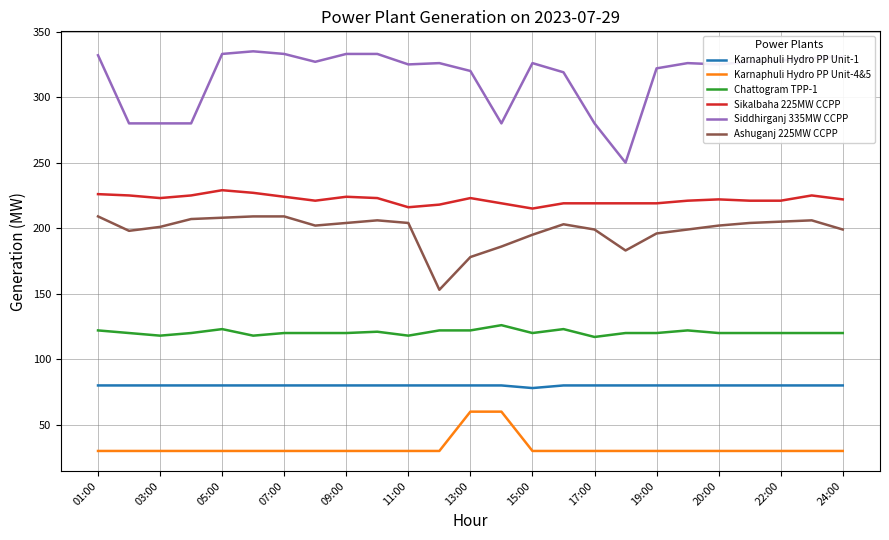

Rank the series by their maximum value, from highest to lowest.

Siddhirganj 335MW CCPP, Sikalbaha 225MW CCPP, Ashuganj 225MW CCPP, Chattogram TPP-1, Karnaphuli Hydro PP Unit-1, Karnaphuli Hydro PP Unit-4&5